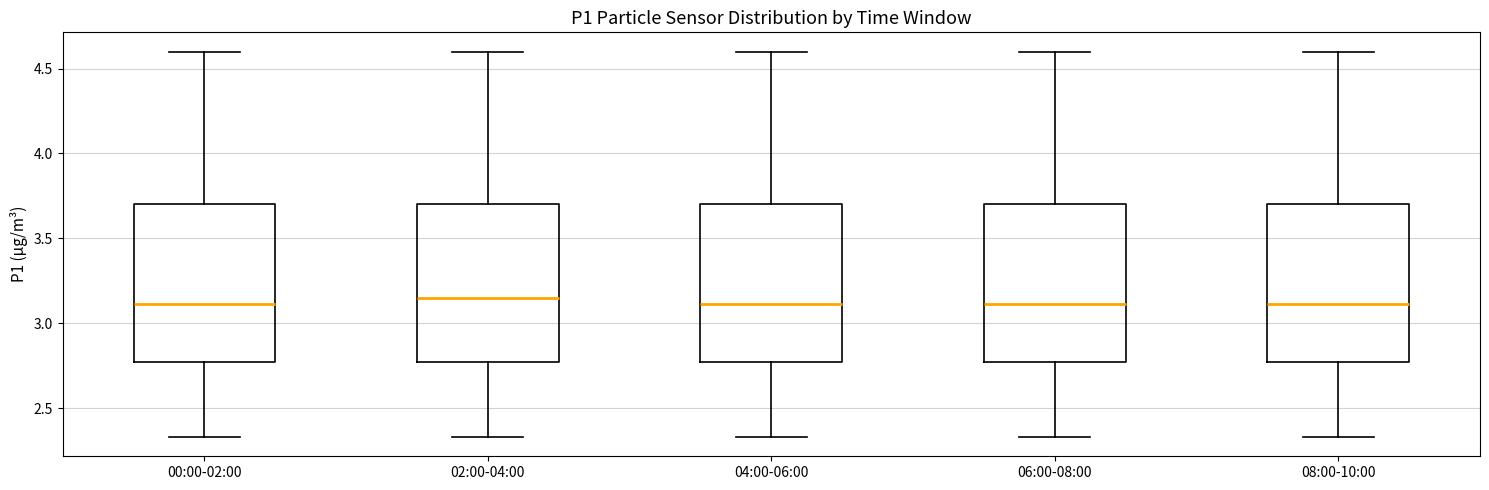

Reading left to right, transcribe this box plot: for each box, give where its median line is, the range the box spans, and where its two whiskers end, as read against the y-axis. The values are not printed on the chart, so give them approximately, as read against the axis.

00:00-02:00: median 3.10, box 2.75 to 3.70, whiskers 2.35 to 4.60
02:00-04:00: median 3.15, box 2.75 to 3.70, whiskers 2.35 to 4.60
04:00-06:00: median 3.10, box 2.75 to 3.70, whiskers 2.35 to 4.60
06:00-08:00: median 3.10, box 2.75 to 3.70, whiskers 2.35 to 4.60
08:00-10:00: median 3.10, box 2.75 to 3.70, whiskers 2.35 to 4.60